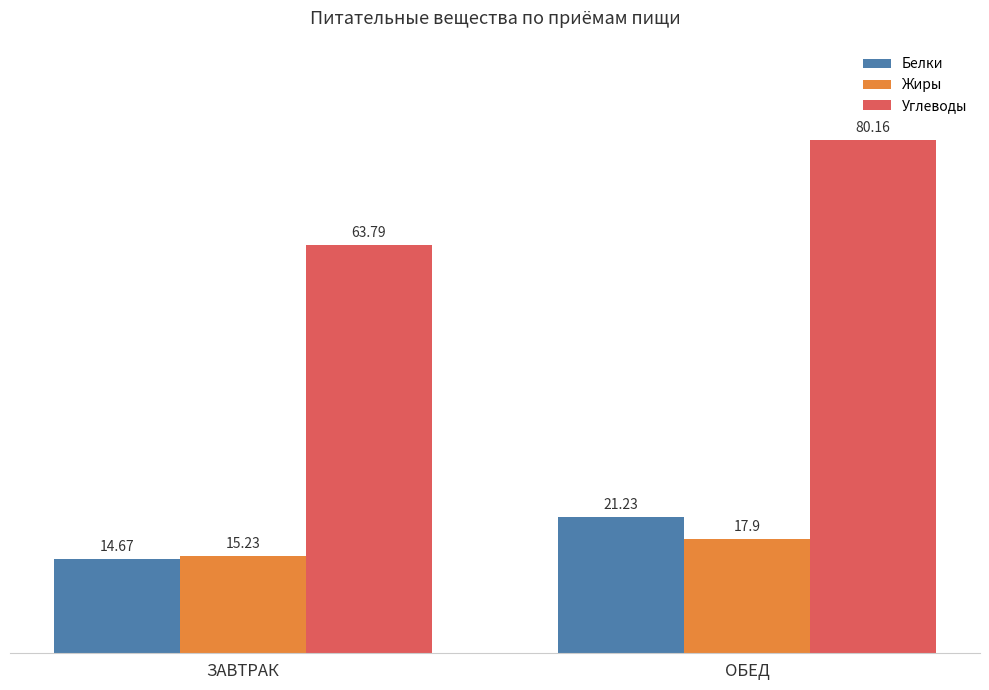

Is the value of Жиры at ЗАВТРАК greater than the value of Белки at ОБЕД?

No